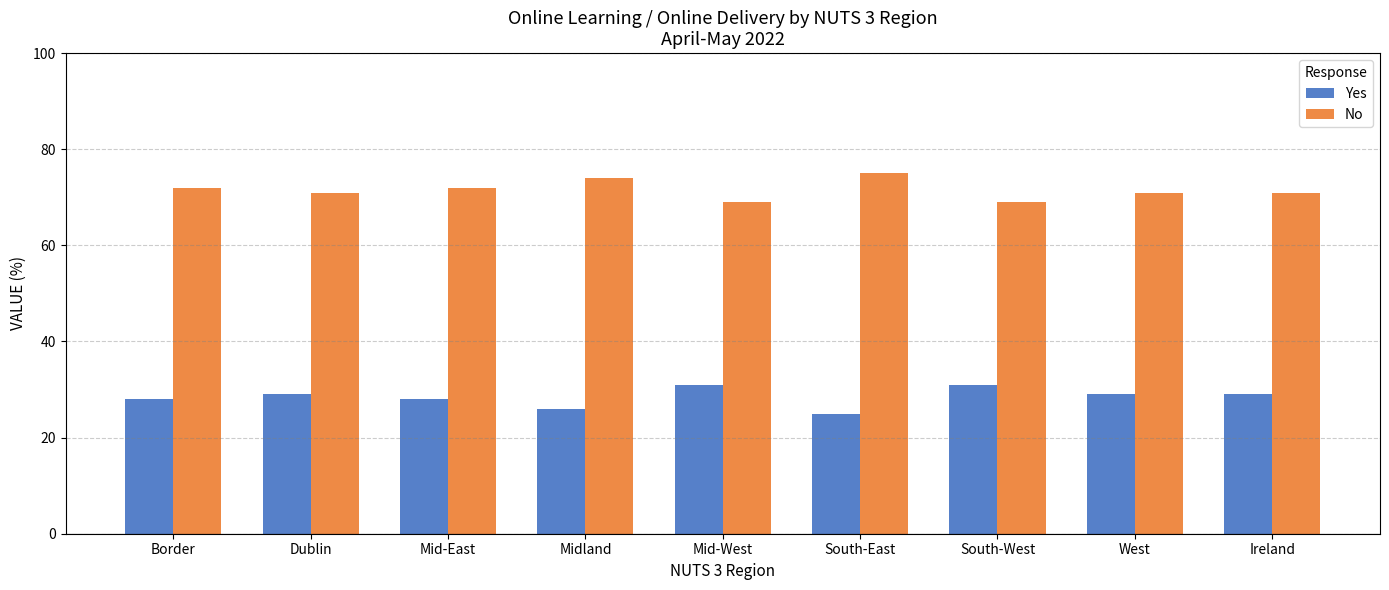

What is the highest value of the Yes series?

31